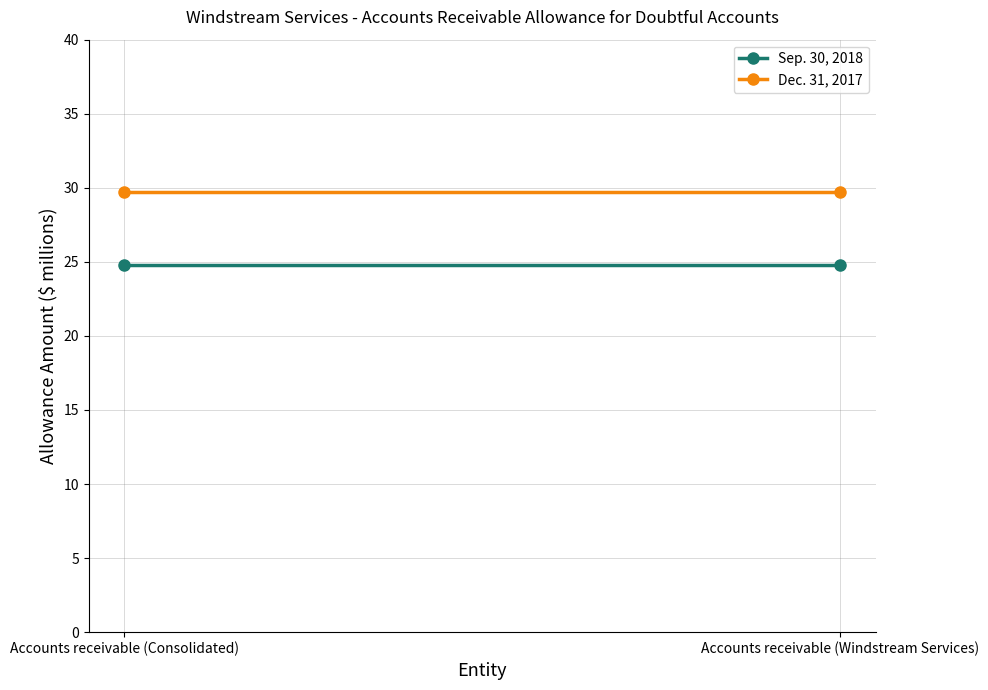

The value of Sep. 30, 2018 at Accounts receivable (Windstream Services) is 24.8. True or false?

True